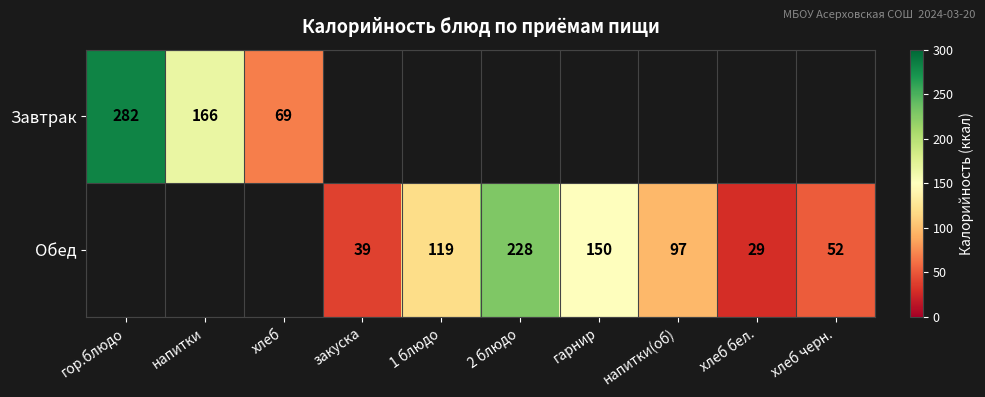

What is the difference between the Обед values at 2 блюдо and хлеб черн.?

176